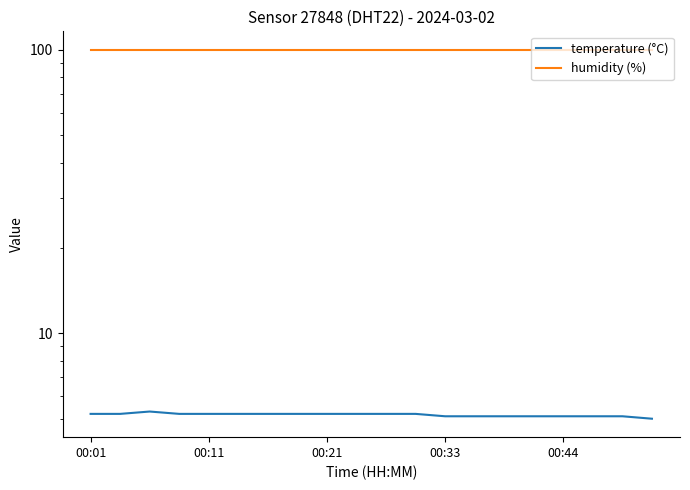

How many interior local peaks does the temperature (°C) series have?

1